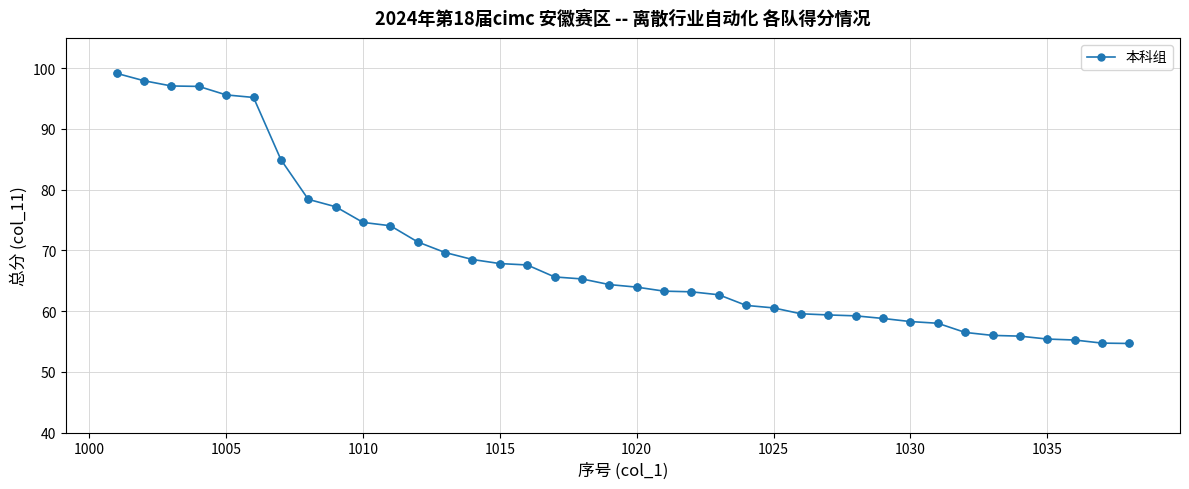

What is the greatest value displayed?

99.2